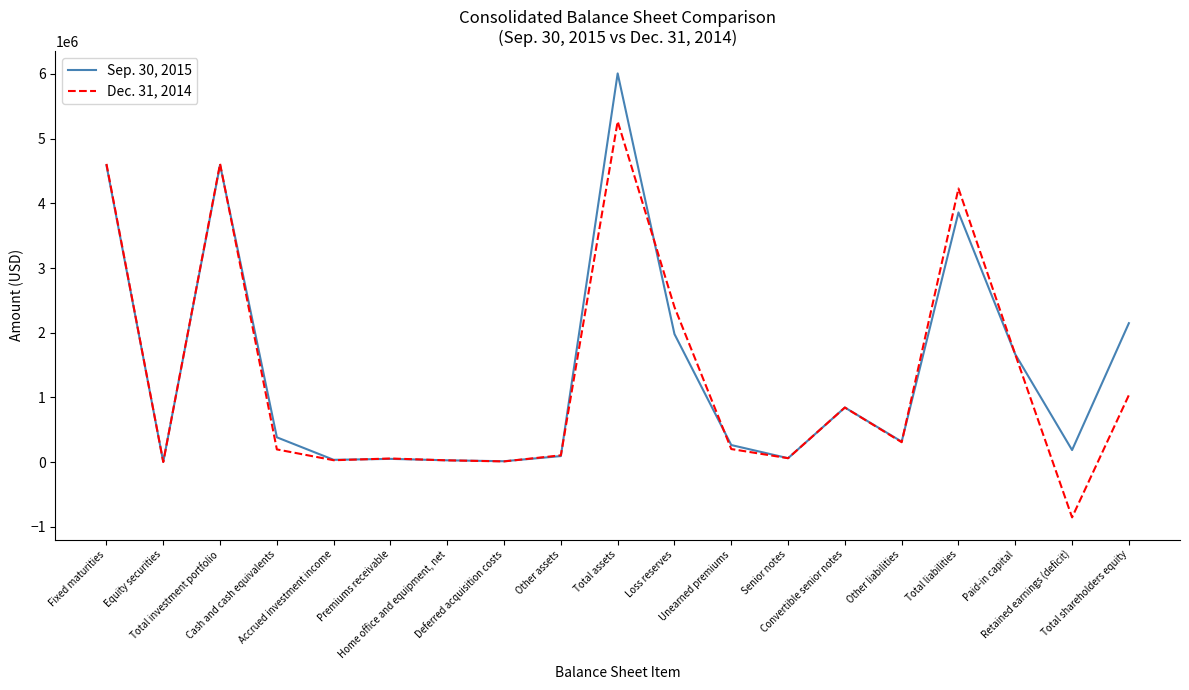

How many series are shown in this chart?

2